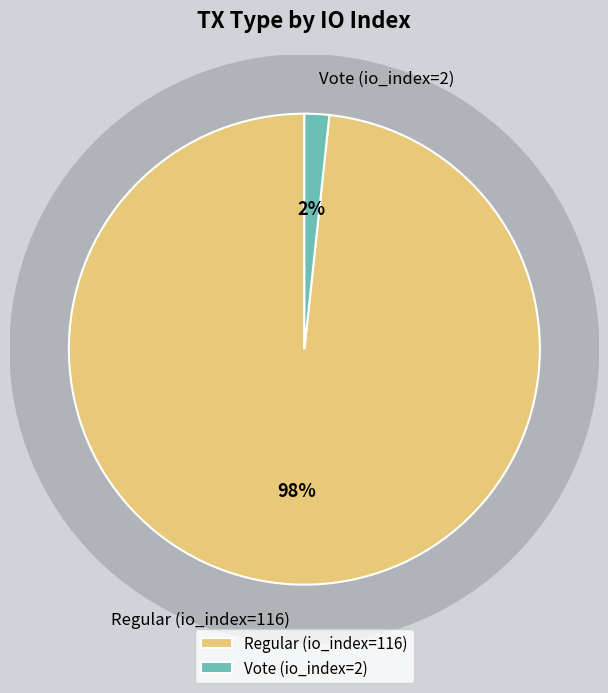

What is the change in value from Regular (io_index=116) to Vote (io_index=2)?

-114